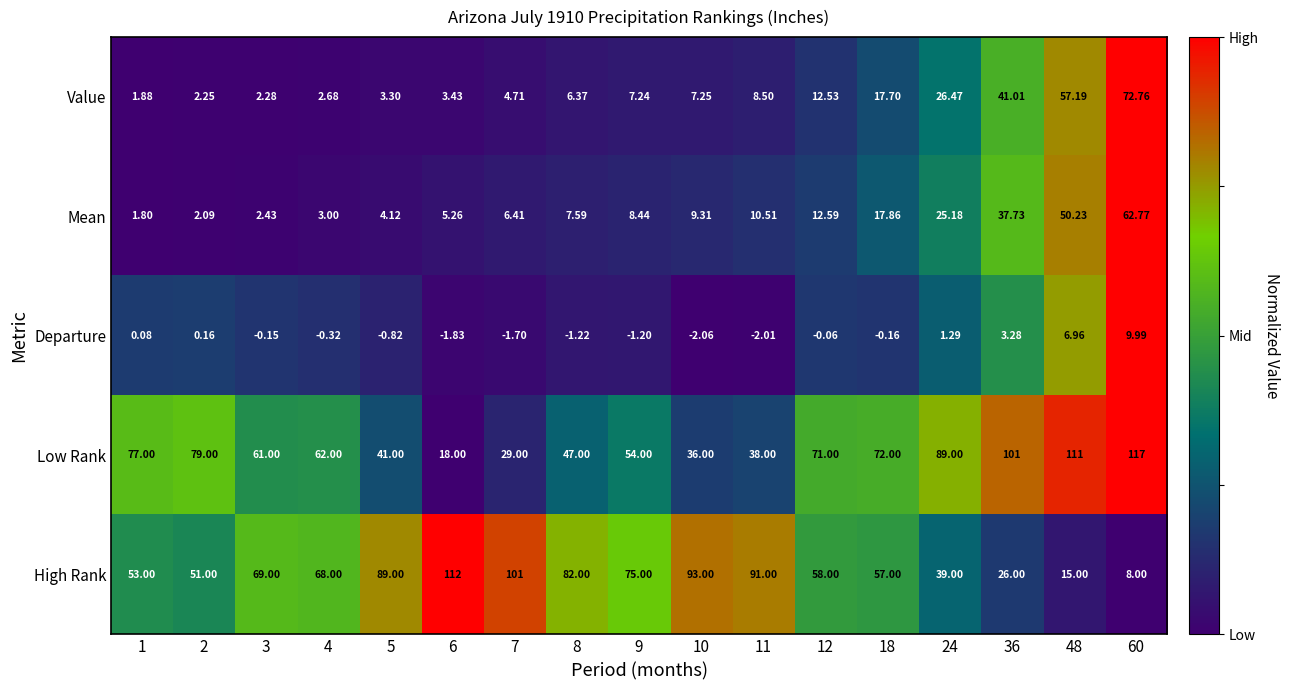

At which category is the sum across all series the highest?

60